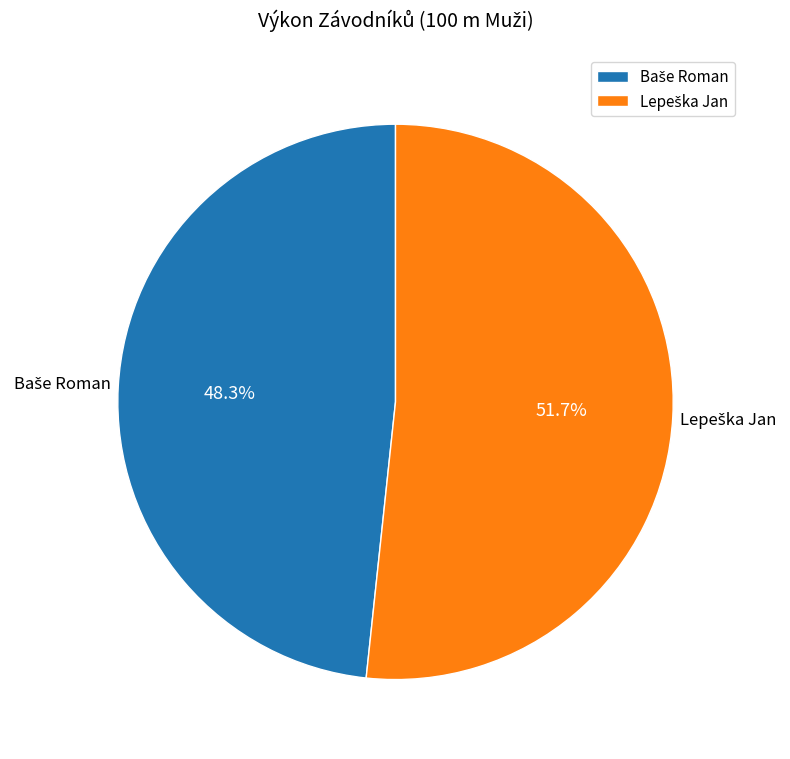

How many slices are in this pie chart?

2